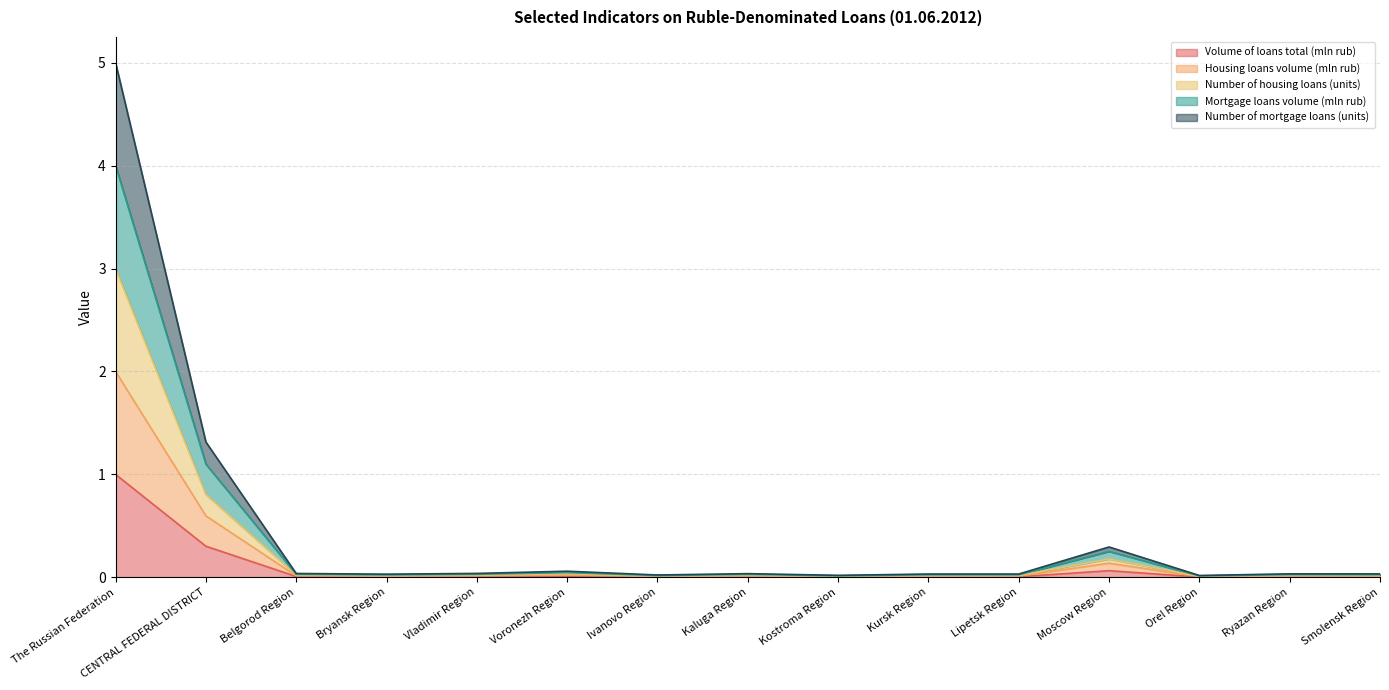

What is the label of the 14th point from the right?

CENTRAL FEDERAL DISTRICT